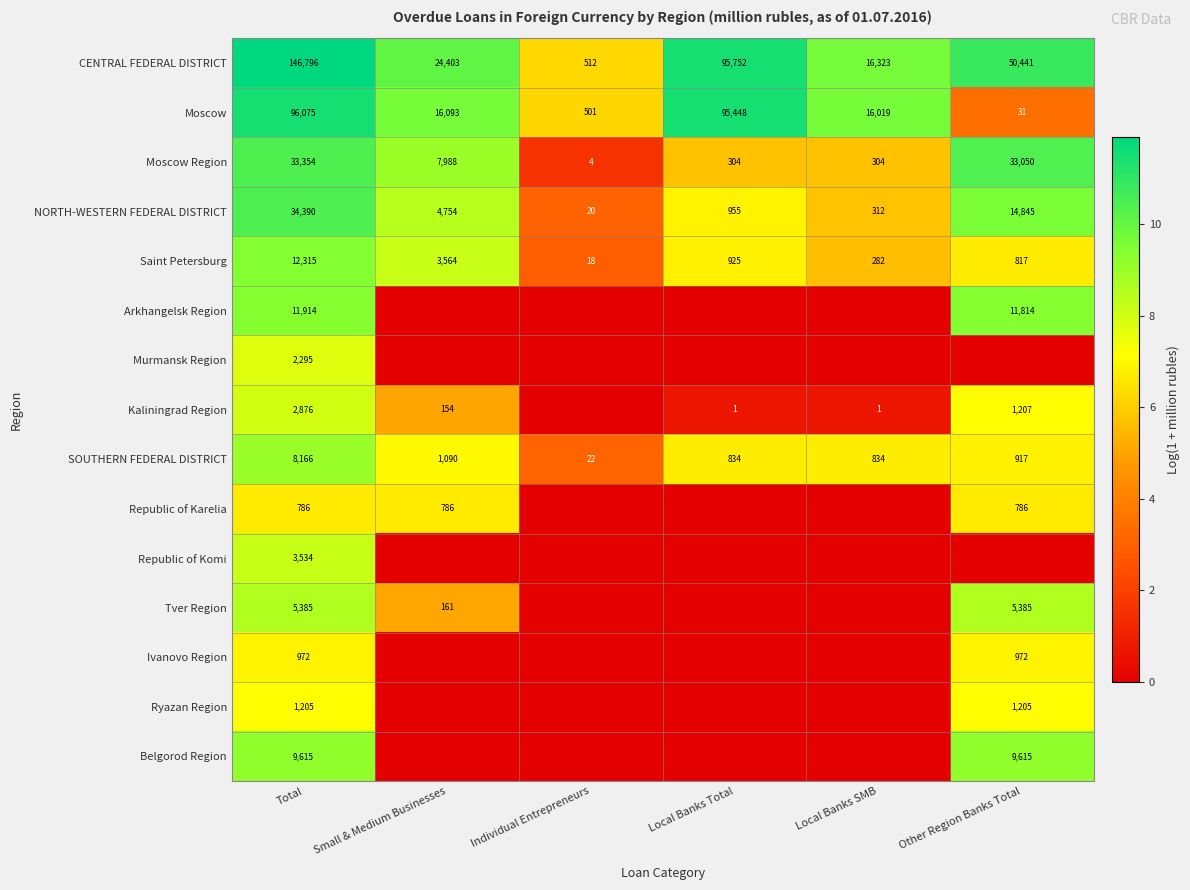

Is it true that Ivanovo Region equals 972 at Other Region Banks Total?

True